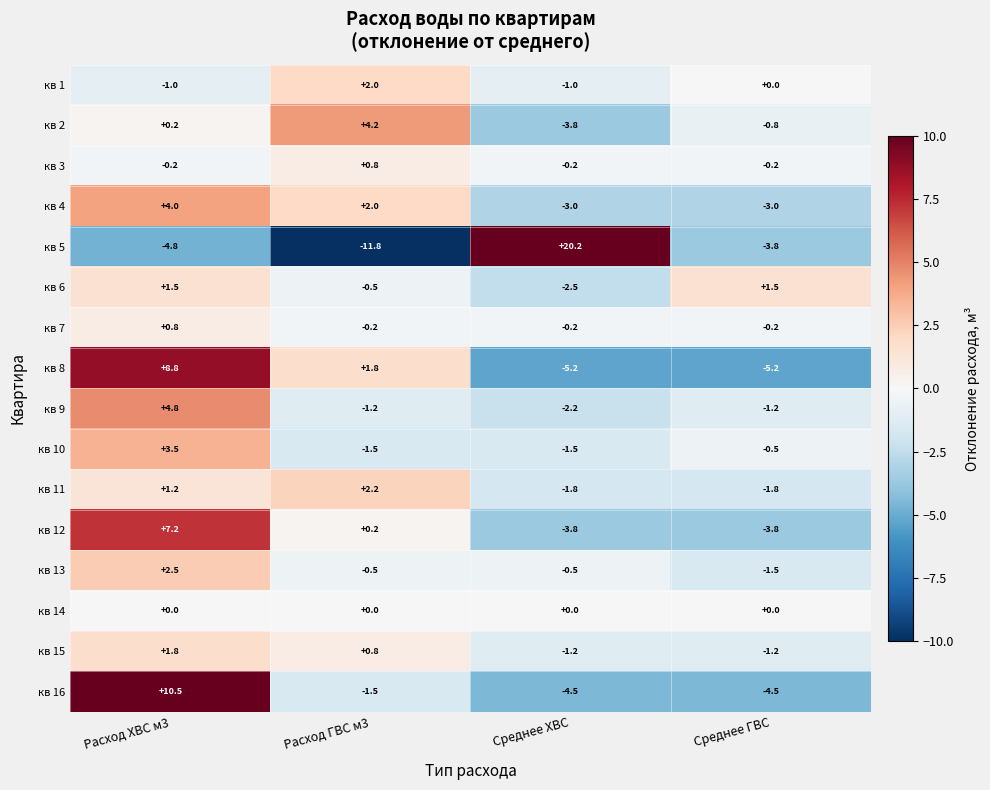

How many values in кв 6 are below zero?

2